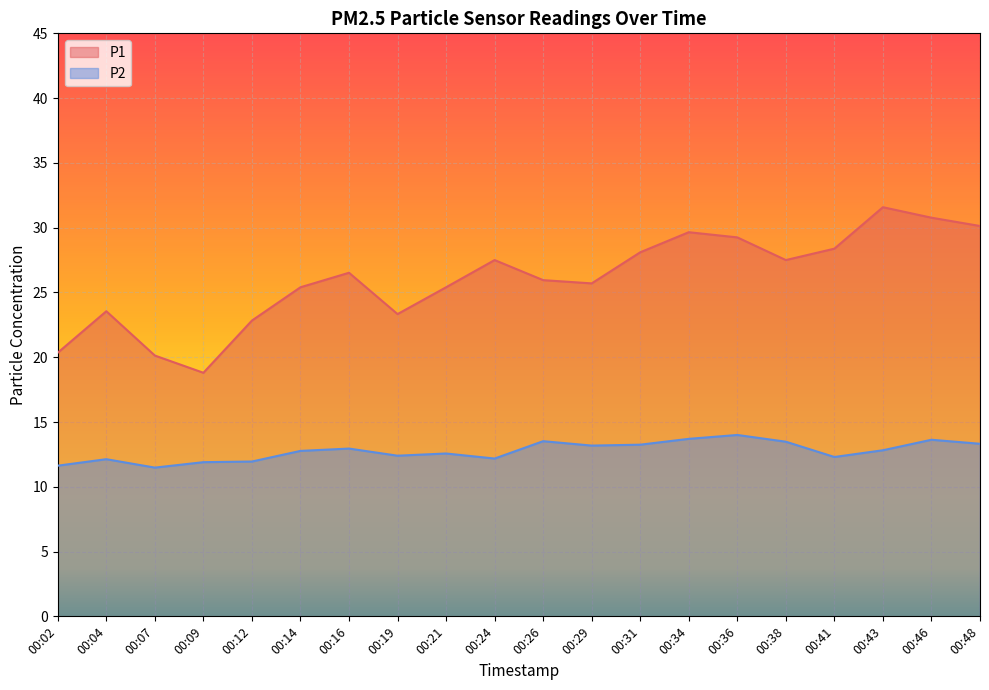

What is the approximate value of P2 at 00:38?

13.5